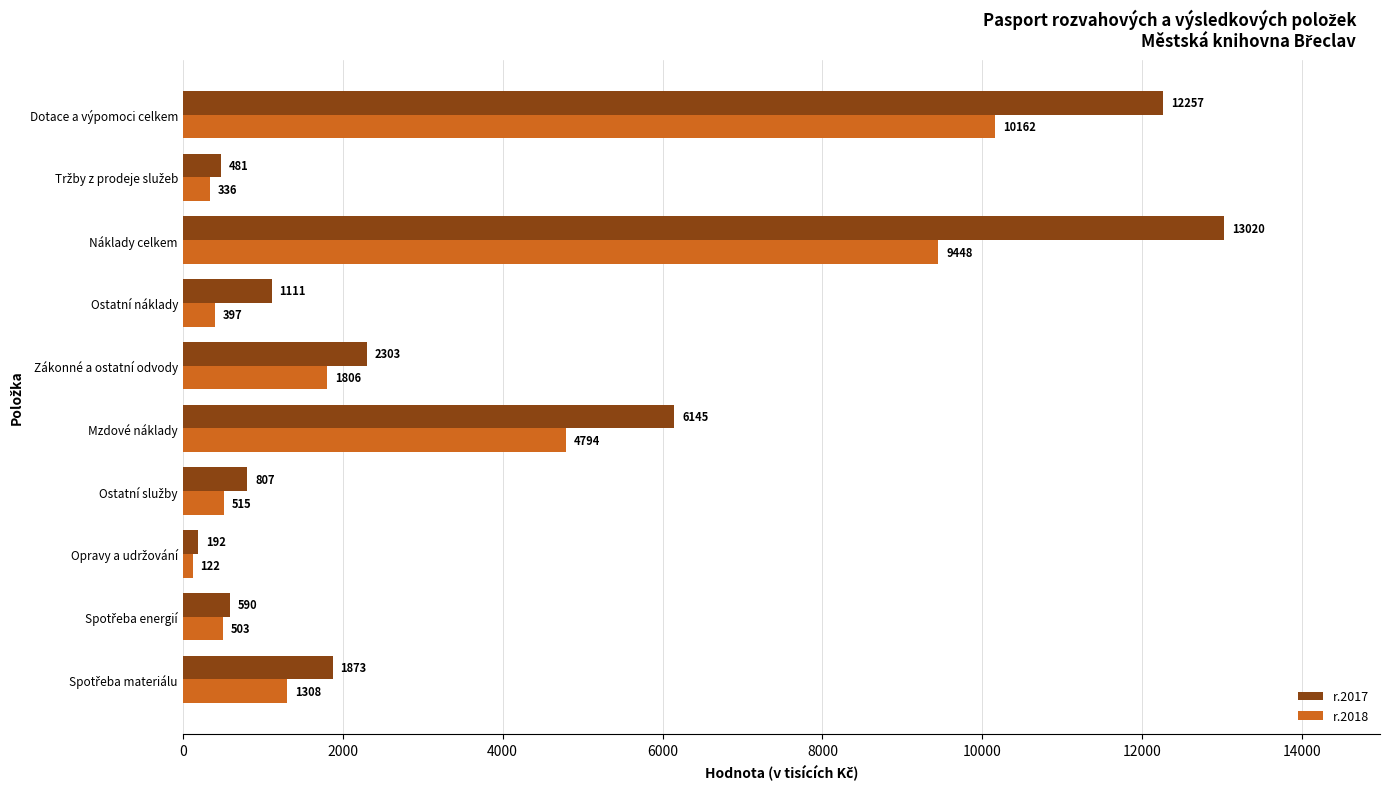

Which series has the widest spread of values?

r.2017